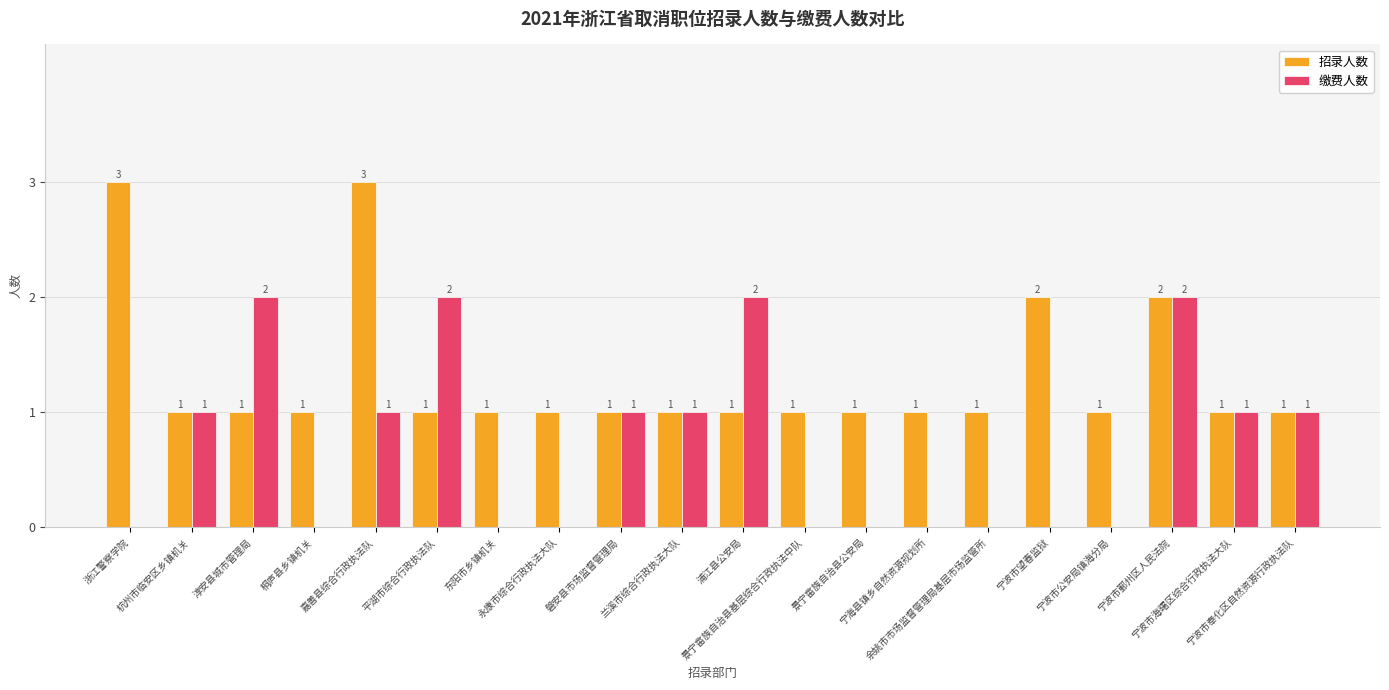

Count the number of data series in this chart.

2